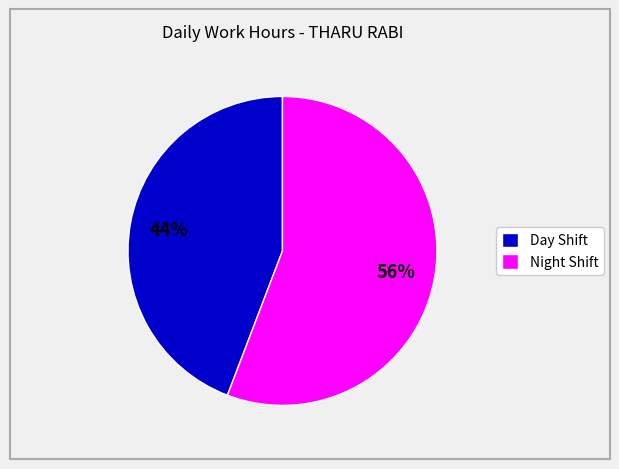

Is Night Shift the majority of the pie?

Yes